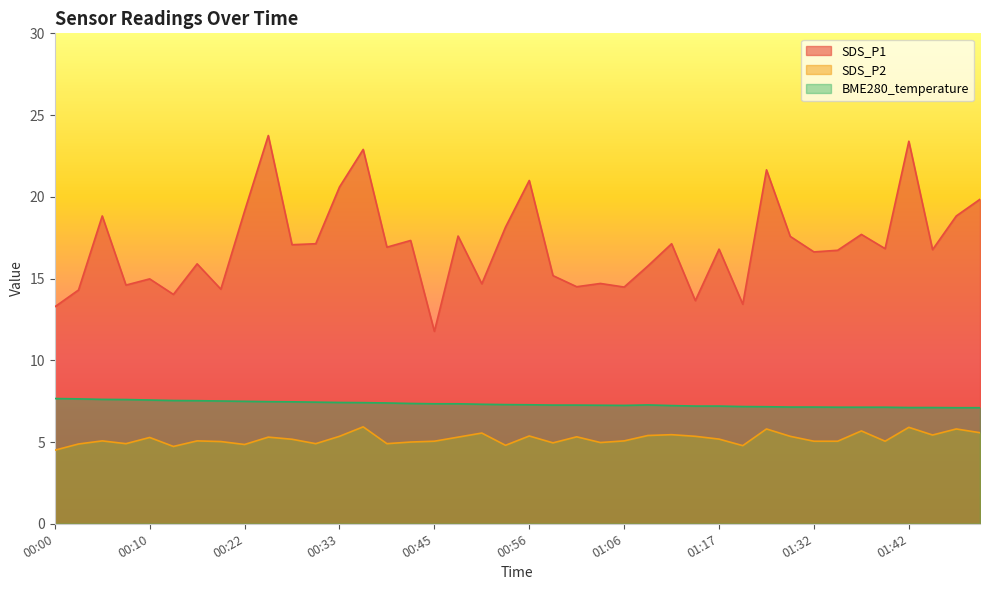

Reading left to right, transcribe all the data shown in this chart.

SDS_P1: 00:00=13.3	00:02=14.3	00:05=18.8	00:08=14.6	00:10=15.0	00:13=14.0	00:16=15.9	00:19=14.3	00:22=19.1	00:25=23.8	00:28=17.1	00:30=17.1	00:33=20.6	00:36=22.9	00:38=16.9	00:41=17.3	00:45=11.8	00:47=17.6	00:51=14.7	00:53=18.1	00:56=21.0	00:59=15.2	01:01=14.5	01:03=14.7	01:06=14.5	01:09=15.8	01:12=17.1	01:14=13.7	01:17=16.8	01:20=13.4	01:23=21.6	01:26=17.6	01:32=16.6	01:34=16.7	01:37=17.7	01:40=16.8	01:42=23.4	01:45=16.8	01:48=18.8	01:51=19.9
SDS_P2: 00:00=4.5	00:02=4.9	00:05=5.1	00:08=4.9	00:10=5.3	00:13=4.7	00:16=5.1	00:19=5.0	00:22=4.8	00:25=5.3	00:28=5.2	00:30=4.9	00:33=5.3	00:36=5.9	00:38=4.9	00:41=5.0	00:45=5.0	00:47=5.3	00:51=5.5	00:53=4.8	00:56=5.4	00:59=5.0	01:01=5.3	01:03=5.0	01:06=5.1	01:09=5.4	01:12=5.5	01:14=5.3	01:17=5.2	01:20=4.8	01:23=5.8	01:26=5.3	01:32=5.0	01:34=5.0	01:37=5.7	01:40=5.0	01:42=5.9	01:45=5.4	01:48=5.8	01:51=5.6
BME280_temperature: 00:00=7.7	00:02=7.6	00:05=7.6	00:08=7.6	00:10=7.6	00:13=7.5	00:16=7.5	00:19=7.5	00:22=7.5	00:25=7.5	00:28=7.5	00:30=7.4	00:33=7.4	00:36=7.4	00:38=7.4	00:41=7.4	00:45=7.3	00:47=7.3	00:51=7.3	00:53=7.3	00:56=7.3	00:59=7.3	01:01=7.3	01:03=7.2	01:06=7.2	01:09=7.3	01:12=7.2	01:14=7.2	01:17=7.2	01:20=7.2	01:23=7.2	01:26=7.1	01:32=7.1	01:34=7.1	01:37=7.1	01:40=7.1	01:42=7.1	01:45=7.1	01:48=7.1	01:51=7.1